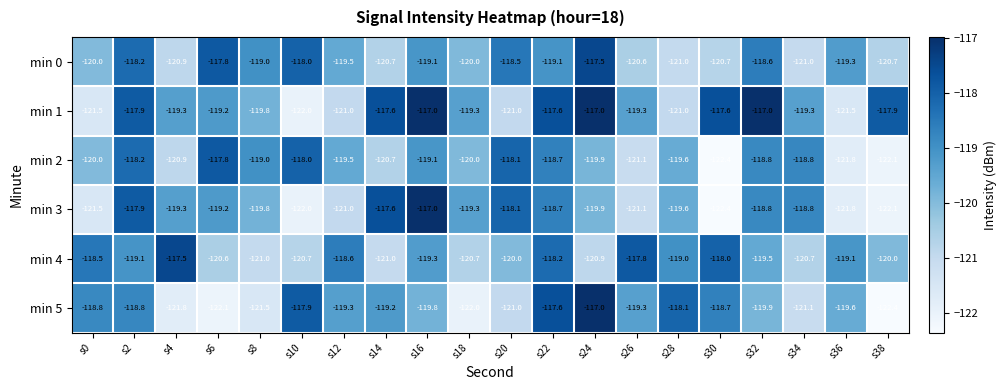

Between s12 and s24, which series saw the biggest shift?

min 1